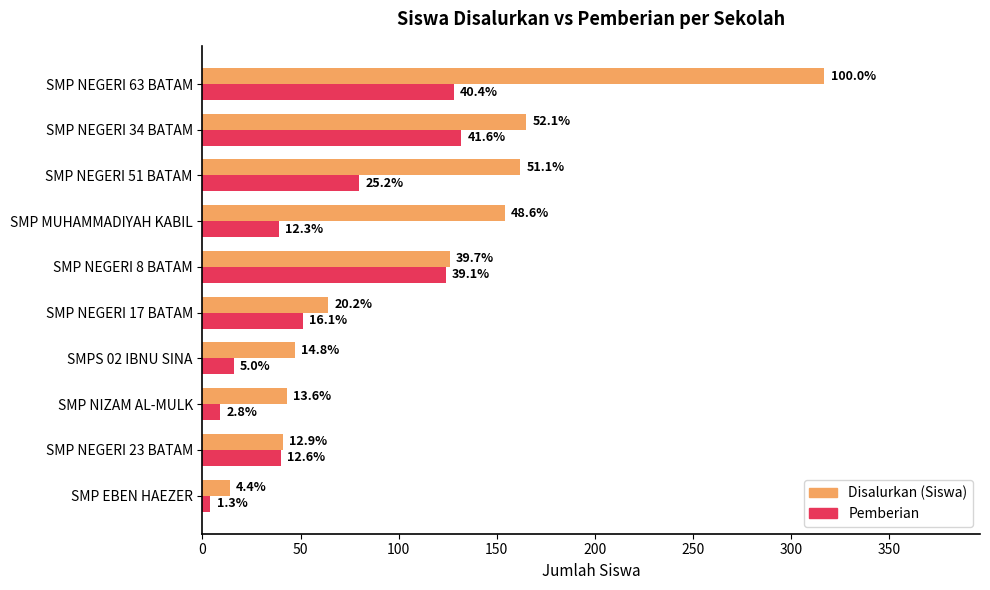

What is the value of the Pemberian bar at the 5th from the left?

51